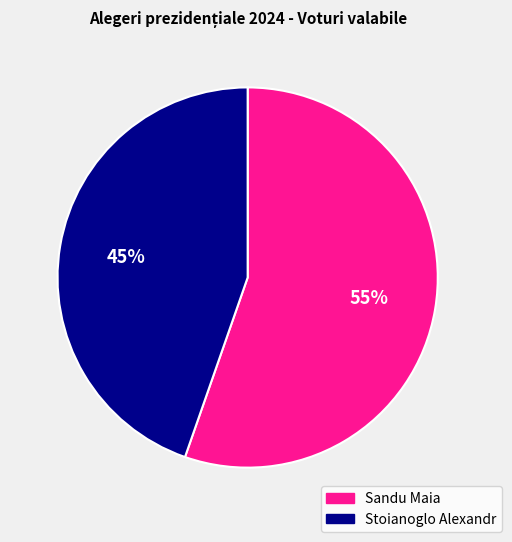

Which slice is the largest?

Sandu Maia